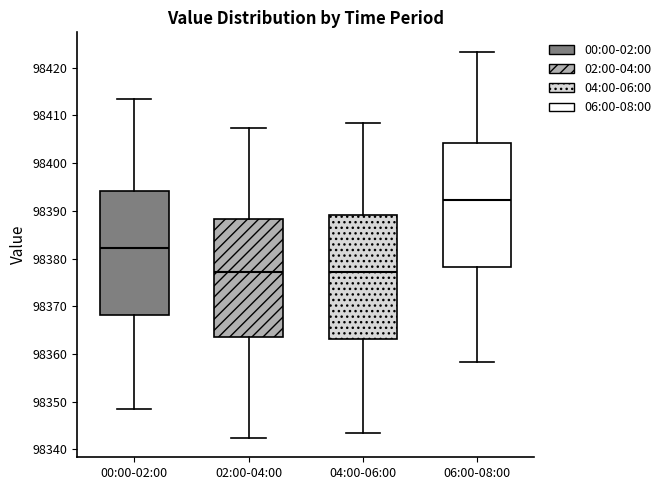

Where is the upper edge of the box for 04:00-06:00 on the y-axis? The values are not printed on the chart, so give them approximately, as read against the axis.

98389